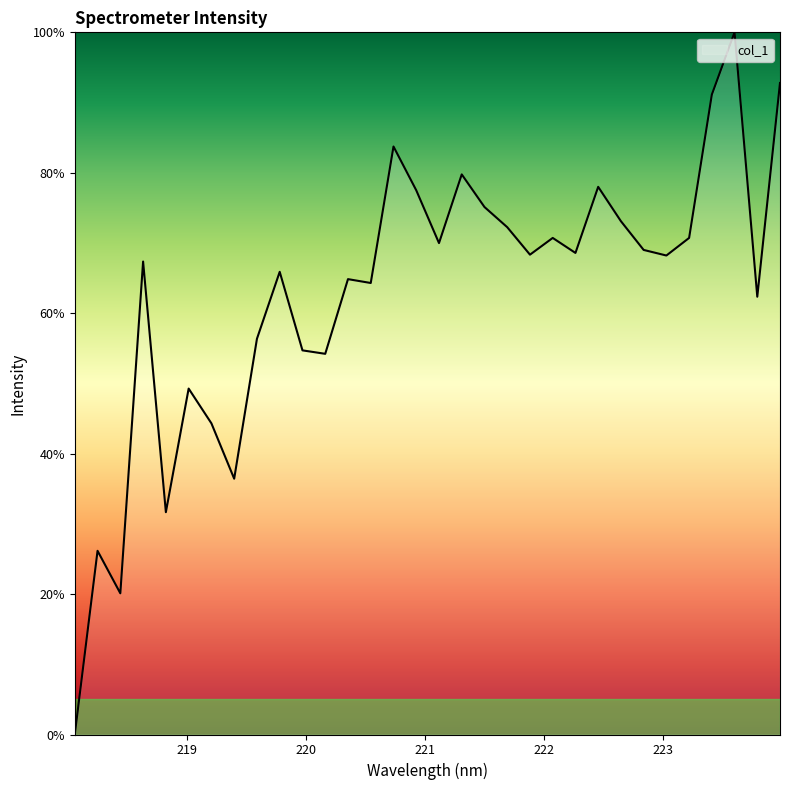

What is the difference between the maximum and minimum values?

100.0